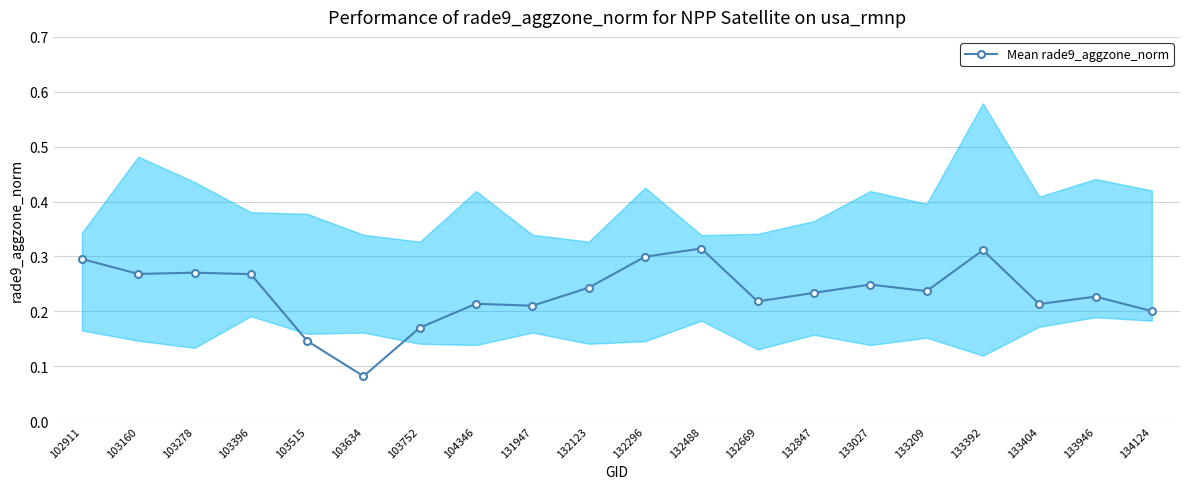

Is it true that the value at 103515 is 0.1?

True